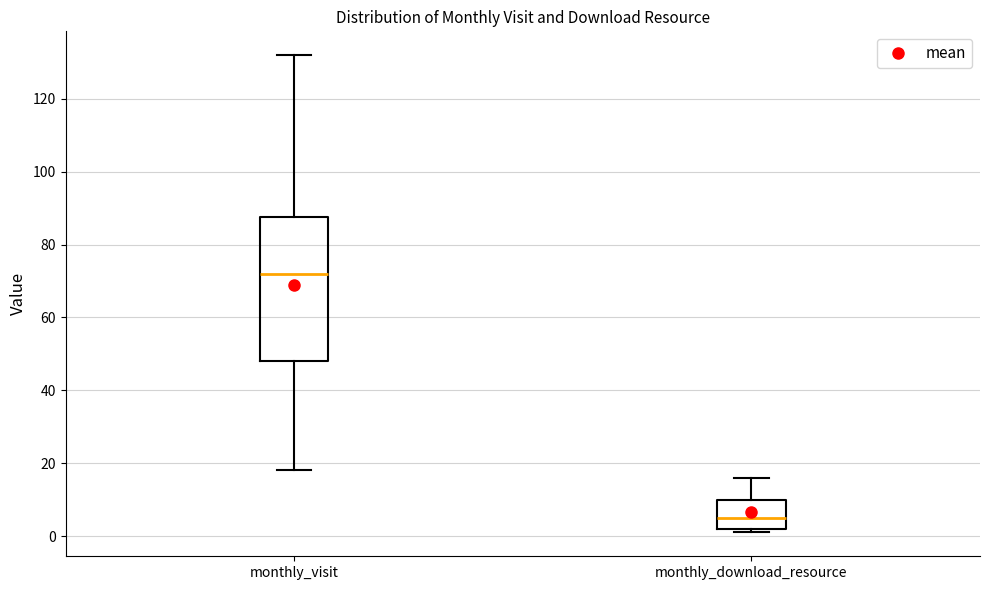

Where does the upper whisker of the box for monthly_download_resource end on the y-axis? The values are not printed on the chart, so give them approximately, as read against the axis.

16